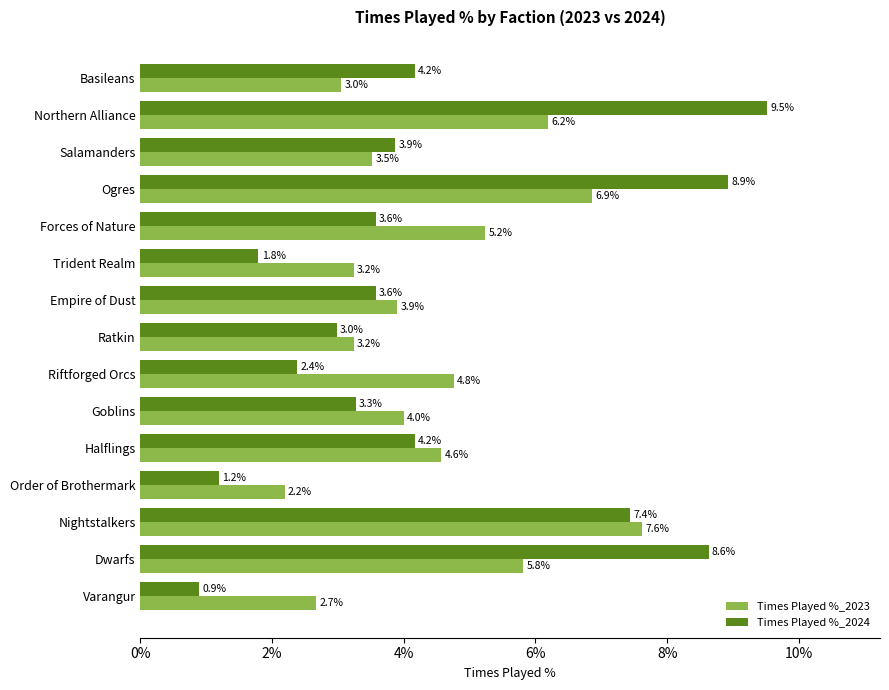

Which series has the widest spread of values?

Times Played %_2024